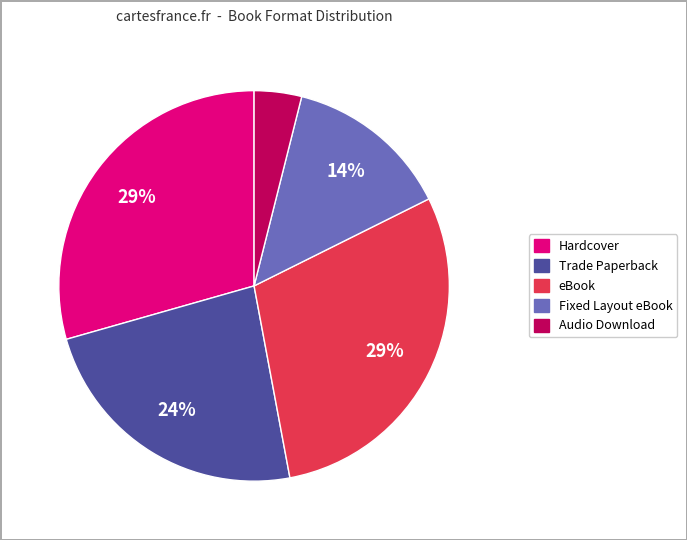

Does any single category account for the majority?

No